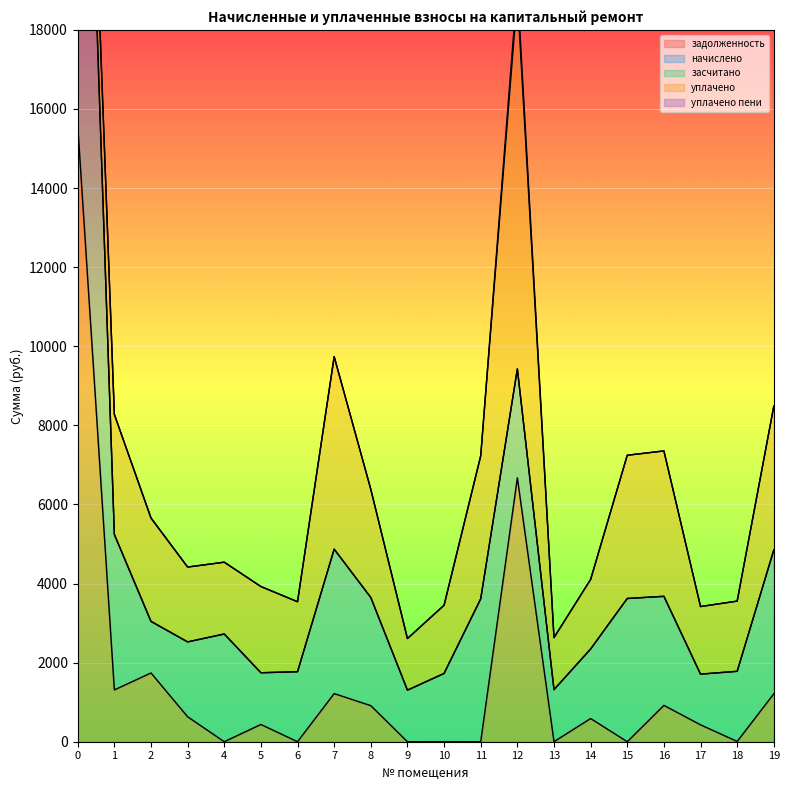

The засчитано series shows 0.0 at 10. True or false?

True